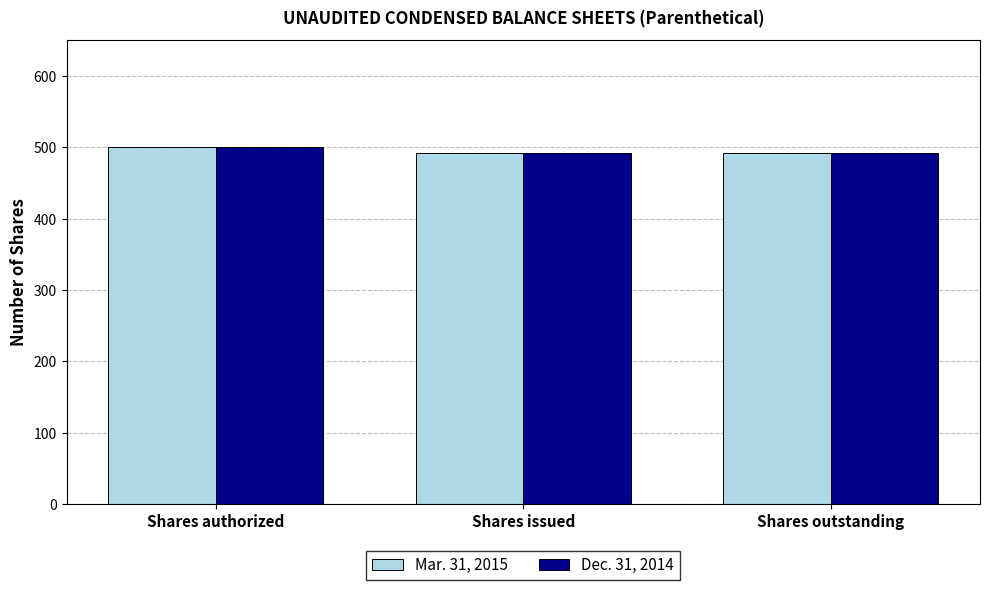

The value of Mar. 31, 2015 at Shares issued is 492.4. True or false?

True